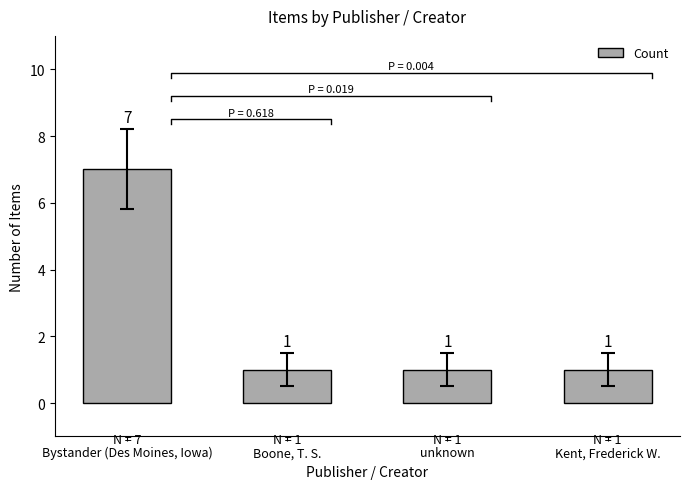

What is the value of the 4th bar from the left?

1